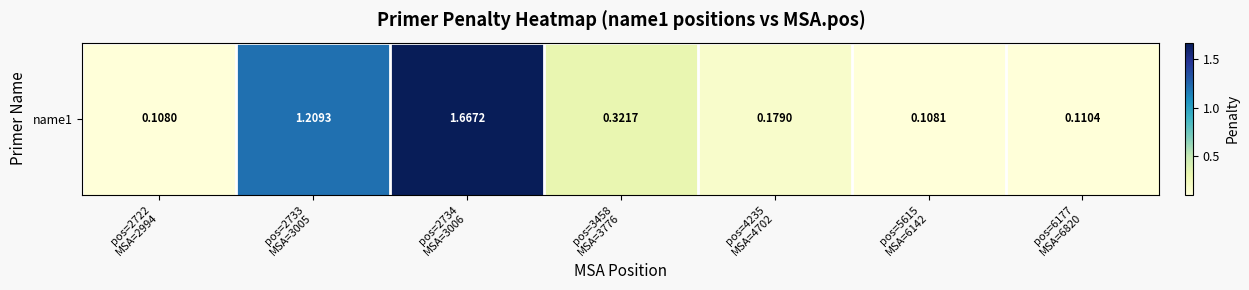

True or false: the data shows 0.1 at pos=2722
MSA=2994.

True